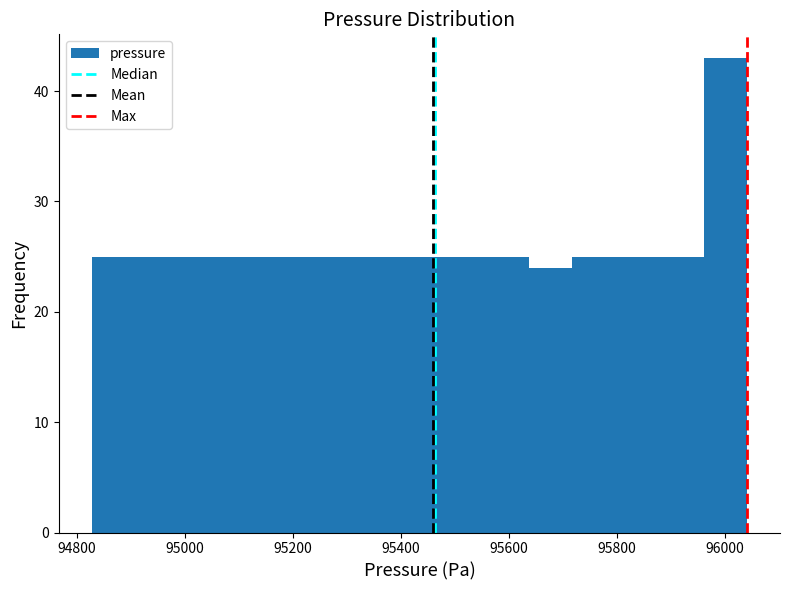

Reading left to right, transcribe this chart: for each bar, give the range it covers on the x-axis and its height. Neither the bar edges nor the heights are printed on the chart, so give them approximately, as read against the axes.

94820 to 94900: 25
94900 to 94980: 25
94980 to 95060: 25
95060 to 95160: 25
95160 to 95240: 25
95240 to 95320: 25
95320 to 95400: 25
95400 to 95480: 25
95480 to 95560: 25
95560 to 95640: 25
95640 to 95720: 24
95720 to 95800: 25
95800 to 95880: 25
95880 to 95960: 25
95960 to 96040: 43